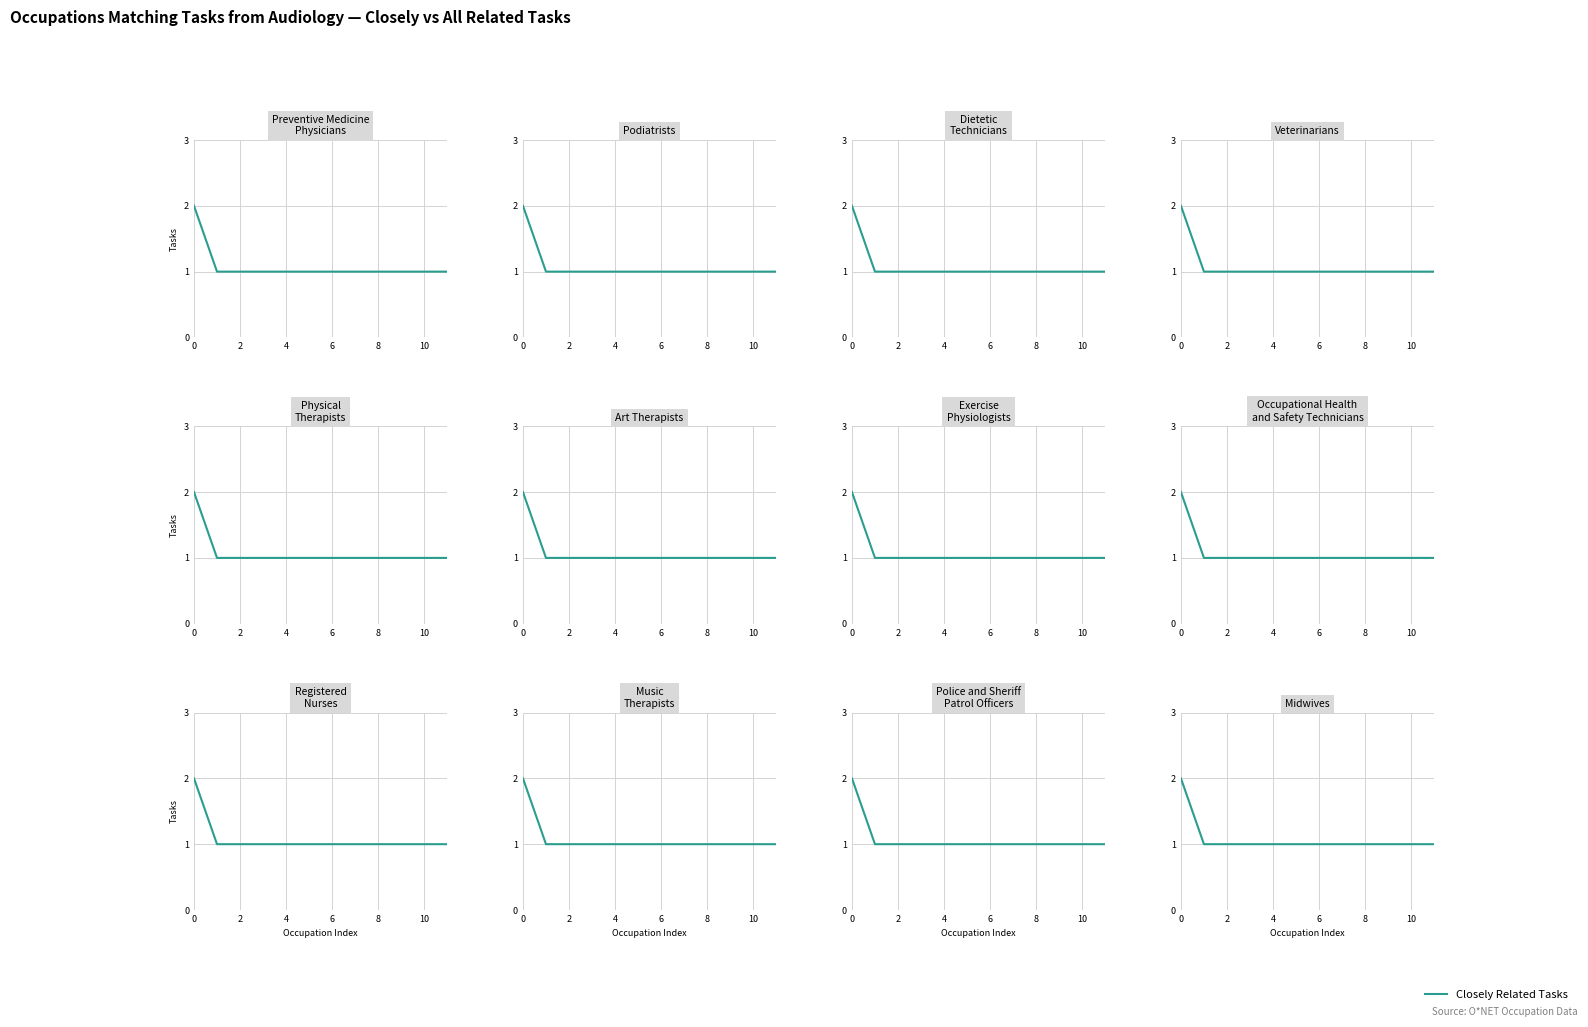

Count the values in the range 1 to 2.

12